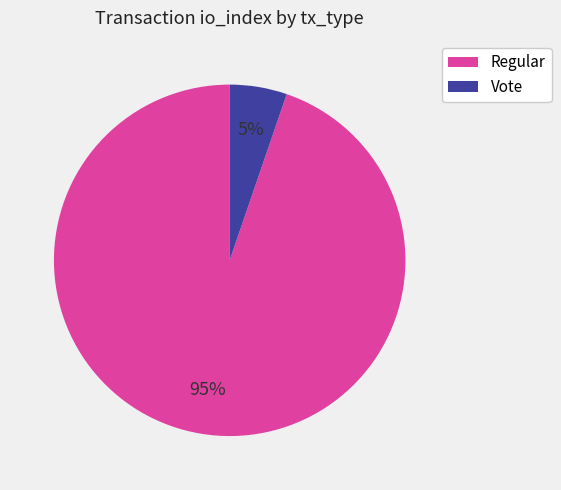

To the nearest percent, what portion does Vote represent?

5%